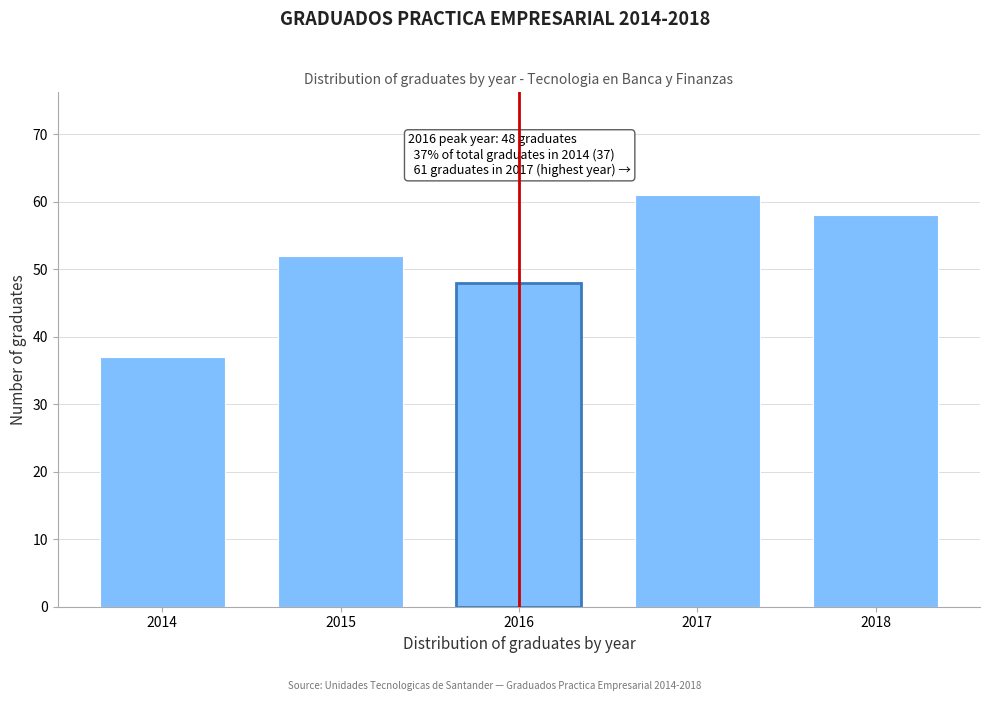

Reading left to right, transcribe all the data shown in this chart.

37	52	48	61	58